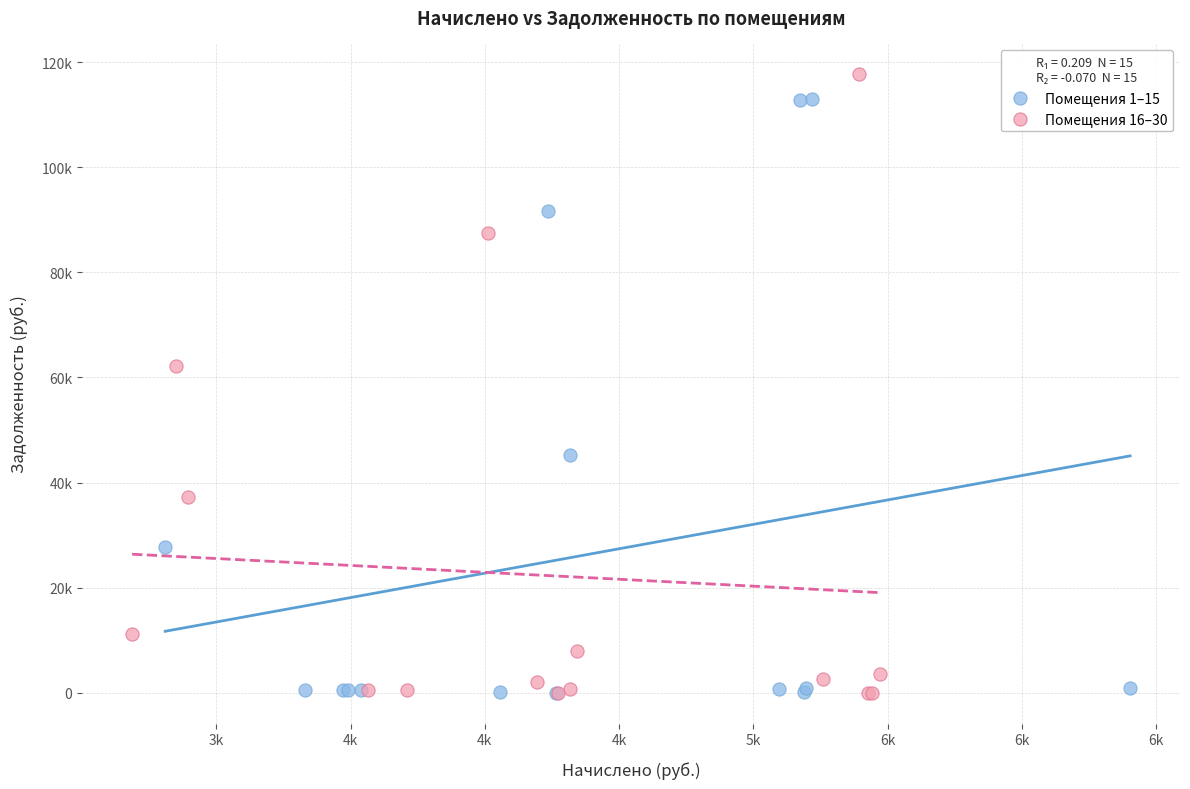

Which series contains the highest Y value?

Помещения 16–30